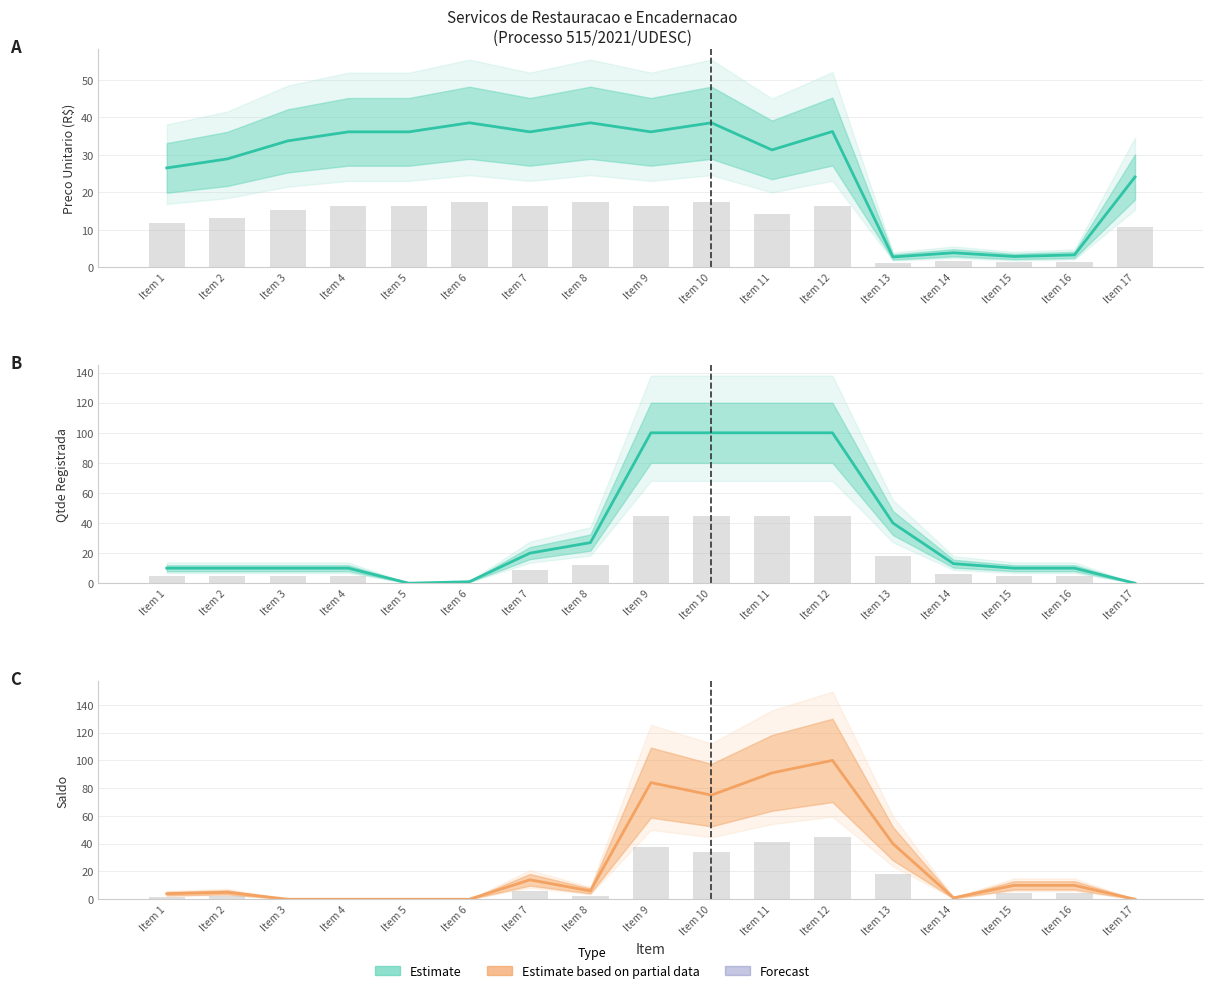

Is it true that Qtde Registrada bars equals 31.9 at Item 13?

False